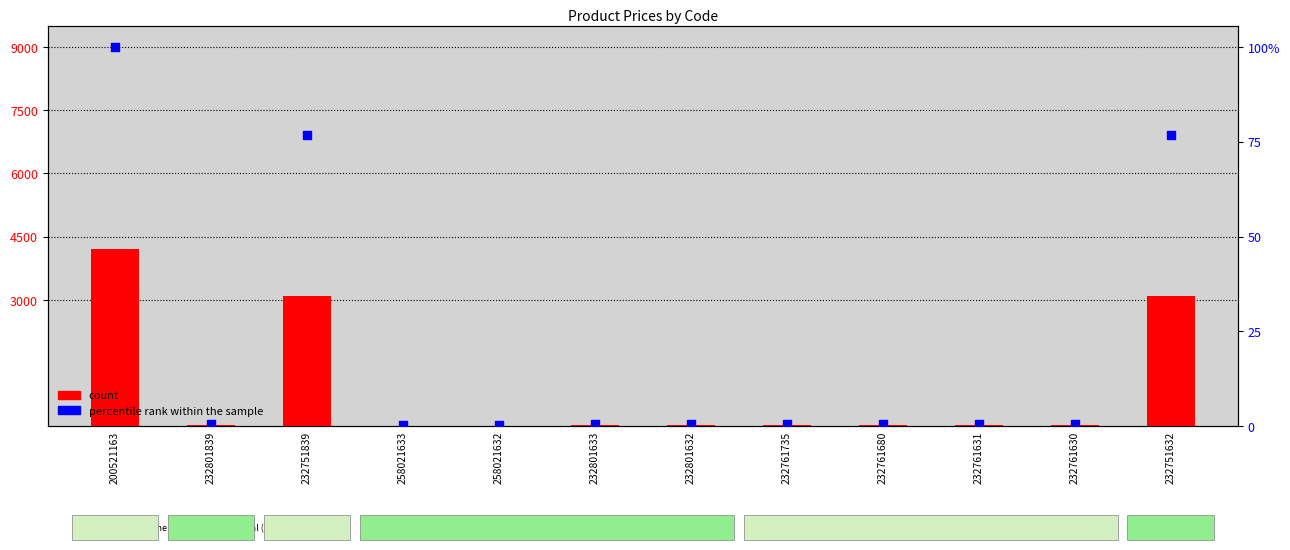

At which category is the sum across all series the highest?

200521163